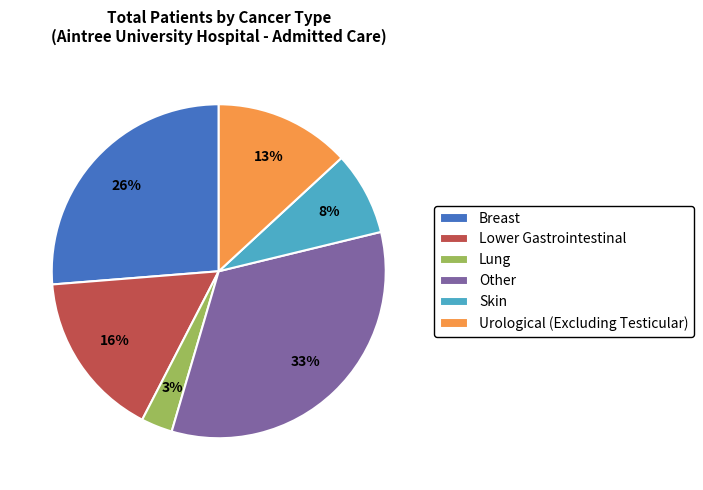

Combined, do Other and Breast account for over 50%?

Yes